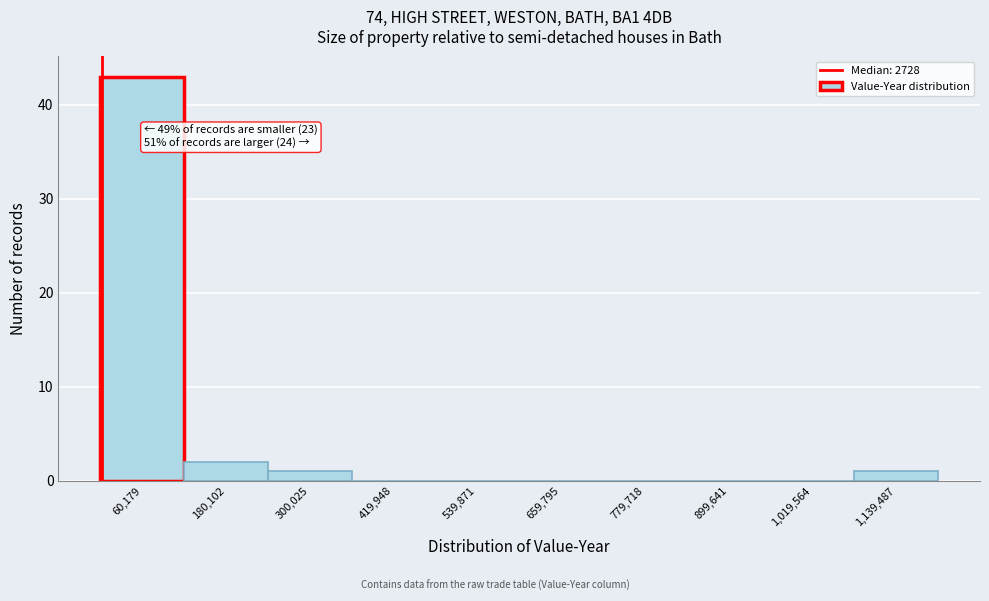

Over which range of the x-axis is the bar tallest?

0 to 120000